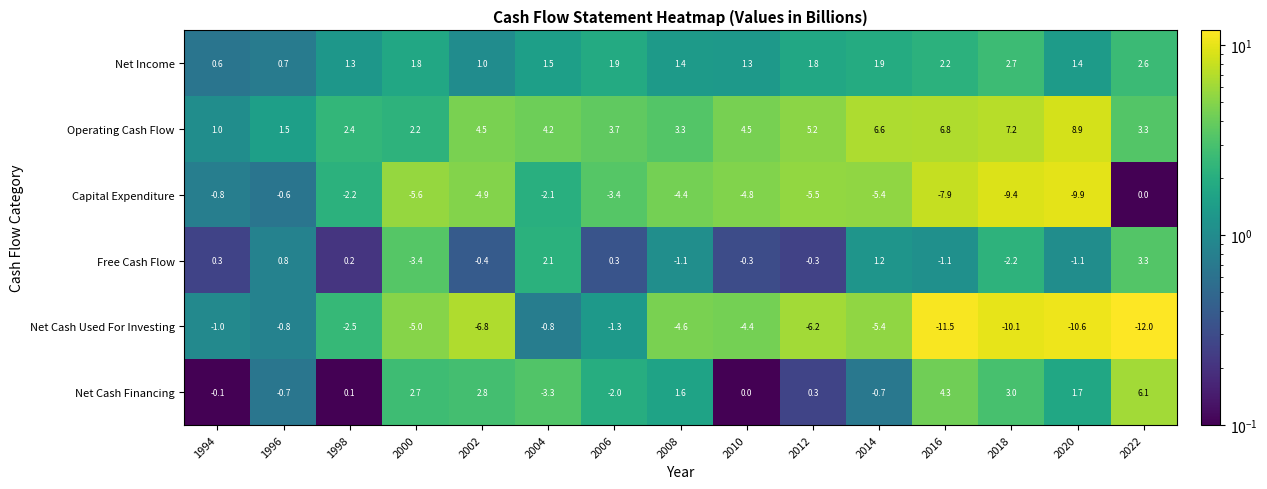

At which category is the sum across all series the highest?

2022